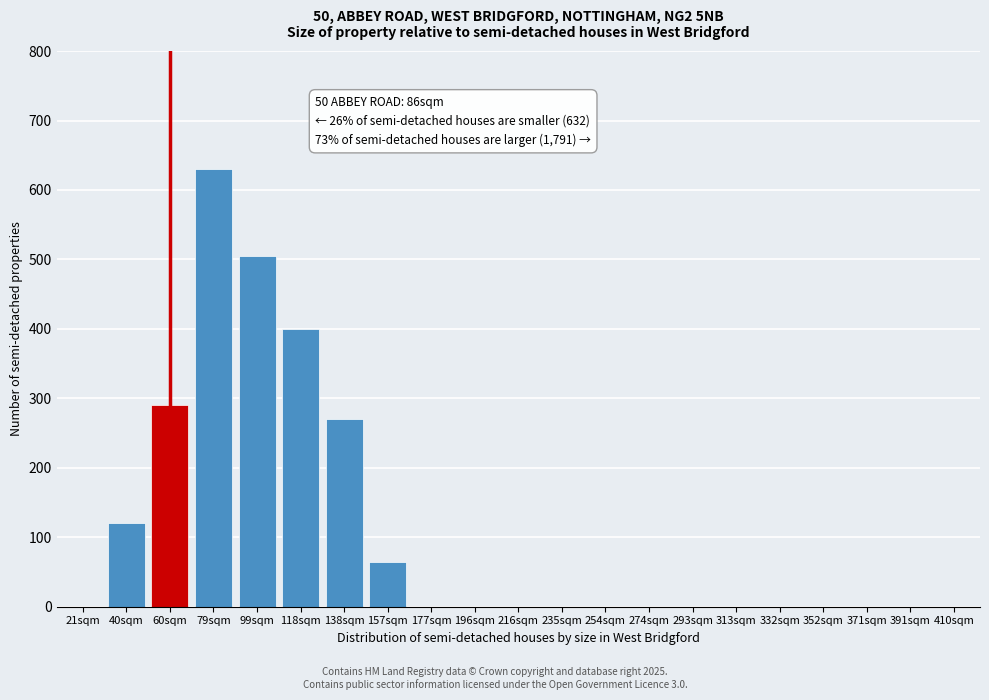

Reading left to right, extract all data points from this chart.

21sqm=0	40sqm=121	60sqm=290	79sqm=630	99sqm=505	118sqm=400	138sqm=270	157sqm=65	177sqm=0	196sqm=0	216sqm=0	235sqm=0	254sqm=0	274sqm=0	293sqm=0	313sqm=0	332sqm=0	352sqm=0	371sqm=0	391sqm=0	410sqm=0